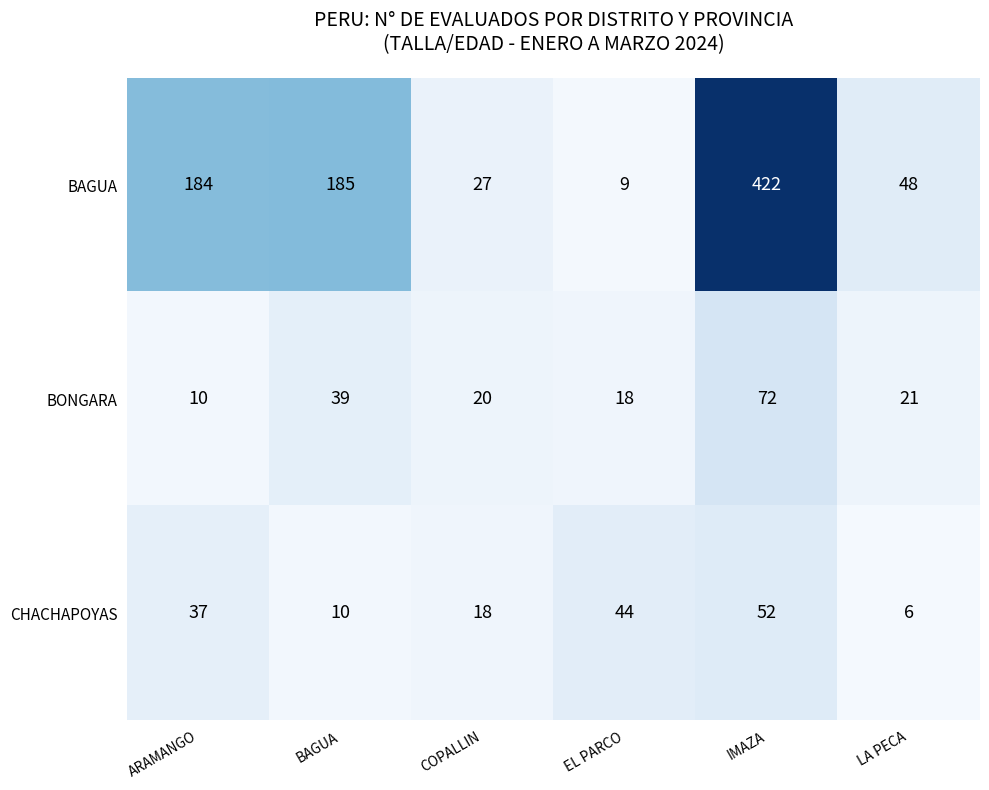

Which series has the largest range (max minus min)?

BAGUA